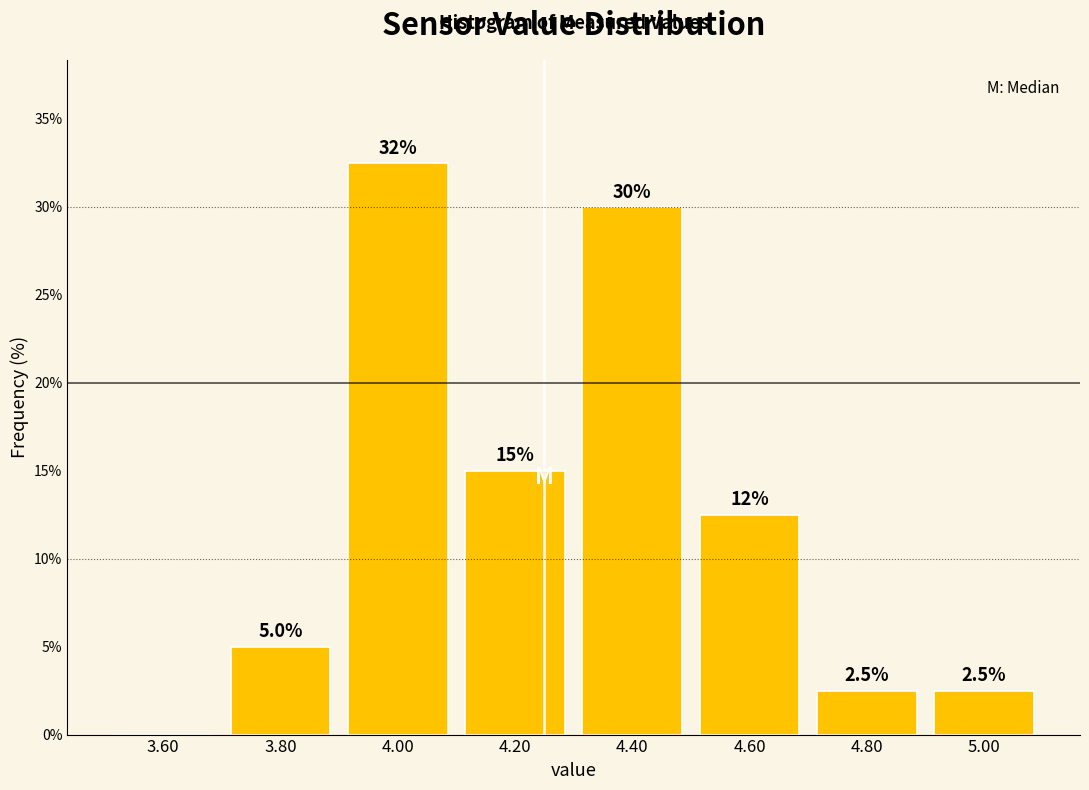

Over which range of the x-axis is the bar tallest?

3.9 to 4.1